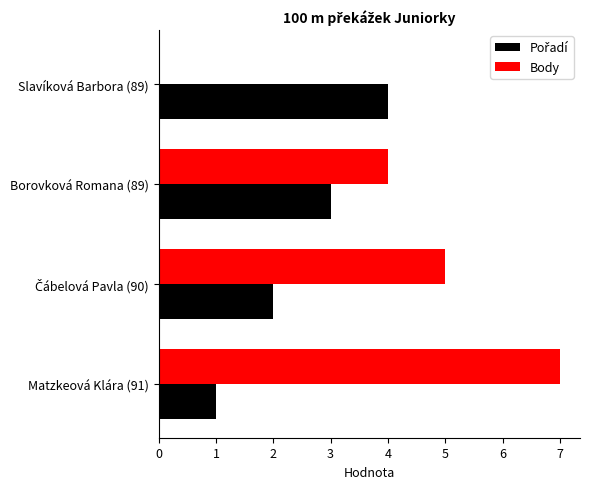

The value of Body at Borovková Romana (89) is 2. True or false?

False